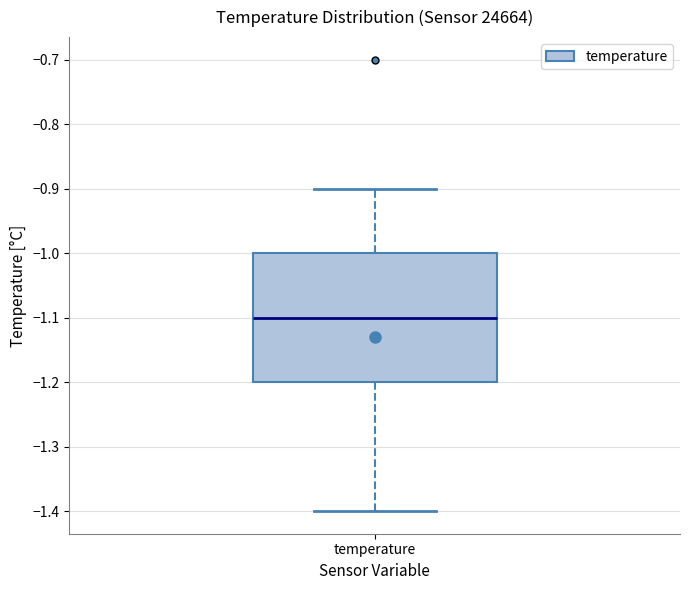

Read this box plot against the y-axis: the position of the median line, the range covered by the box, and the ends of both whiskers. The values are not printed on the chart, so give them approximately, as read against the axis.

median -1.1, box -1.2 to -1.0, whiskers -1.4 to -0.9